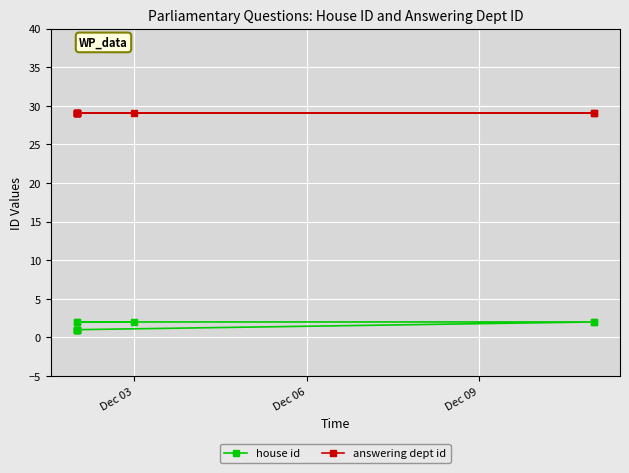

True or false: answering dept id and house id cross at least once.

False